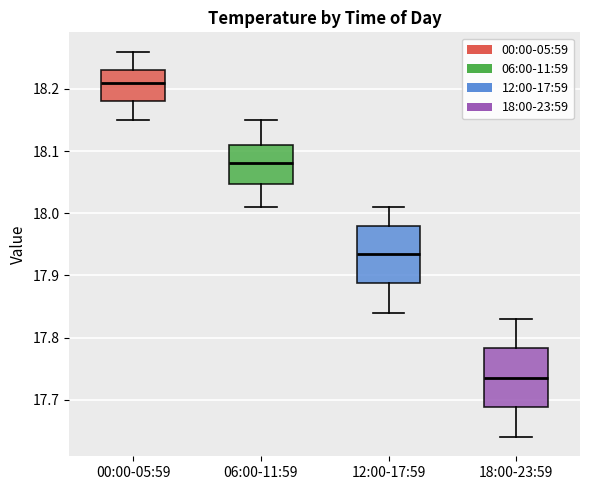

Reading left to right, transcribe this box plot: for each box, give where its median line is, the range the box spans, and where its two whiskers end, as read against the y-axis. The values are not printed on the chart, so give them approximately, as read against the axis.

00:00-05:59: median 18.21, box 18.18 to 18.23, whiskers 18.15 to 18.26
06:00-11:59: median 18.08, box 18.05 to 18.11, whiskers 18.01 to 18.15
12:00-17:59: median 17.94, box 17.89 to 17.98, whiskers 17.84 to 18.01
18:00-23:59: median 17.74, box 17.69 to 17.78, whiskers 17.64 to 17.83